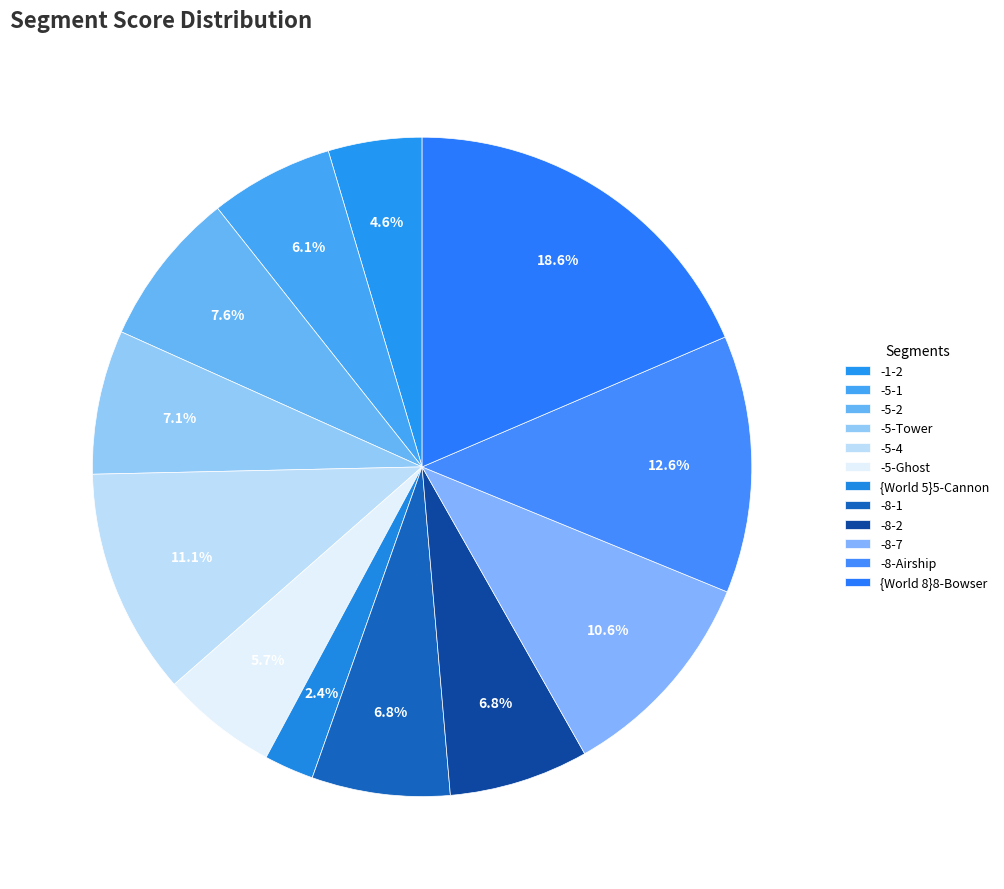

What is the smallest slice in the pie chart?

{World 5}5-Cannon